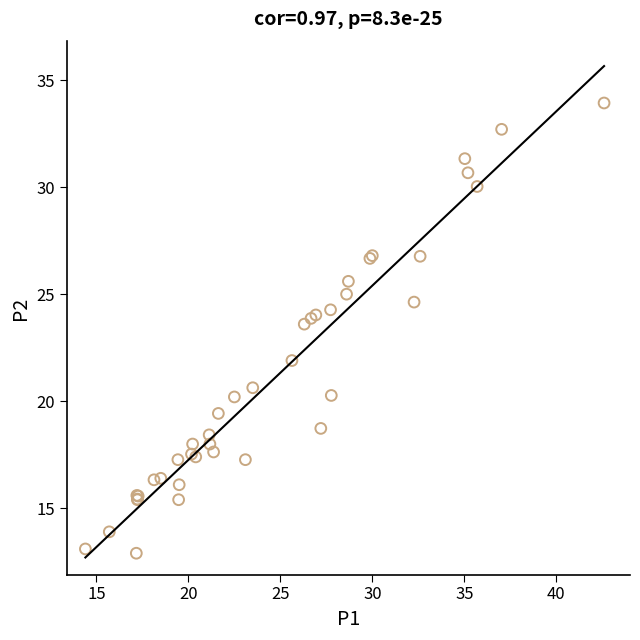

What Y value in the scatter plot is closest to 23?

23.6